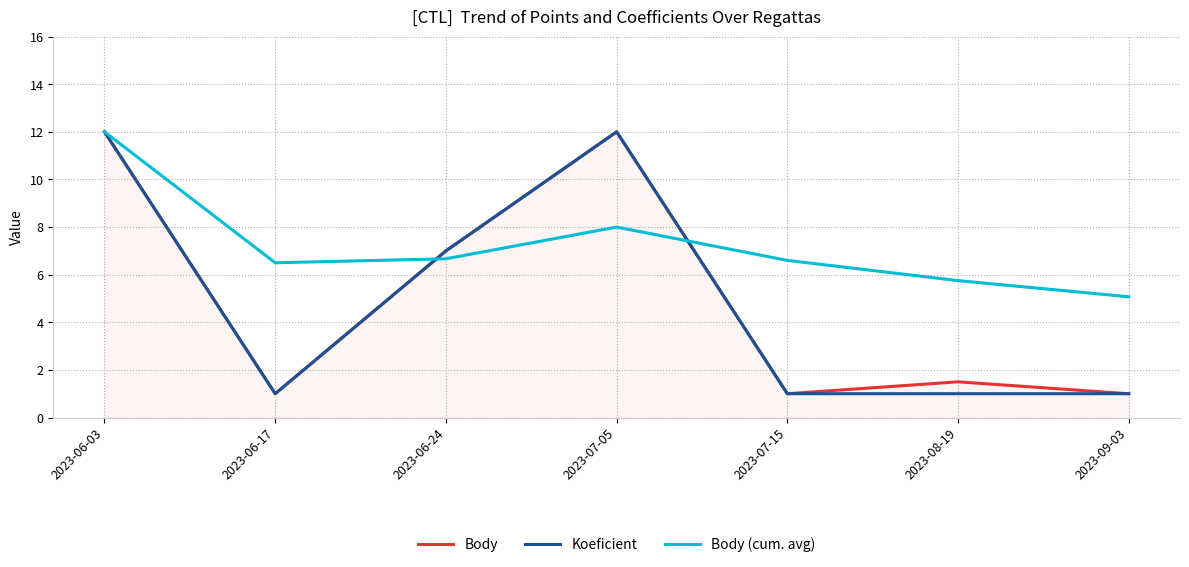

True or false: Body (cum. avg) and Body cross at least once.

True